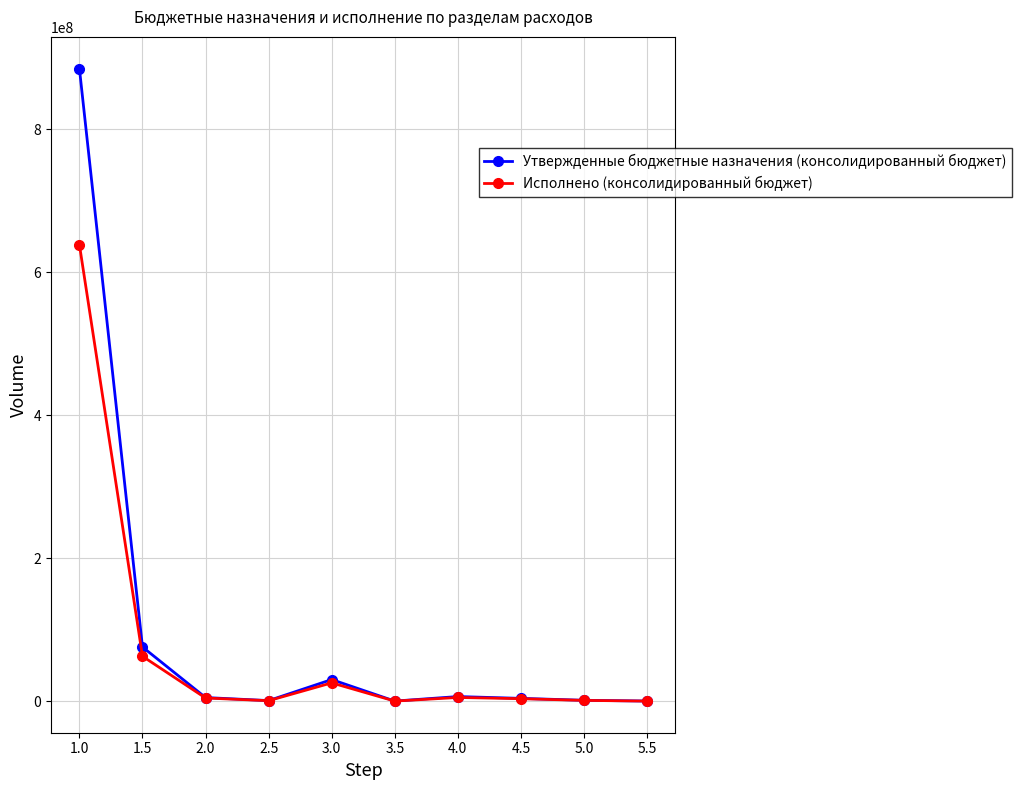

At which category is the sum across all series the highest?

1.0